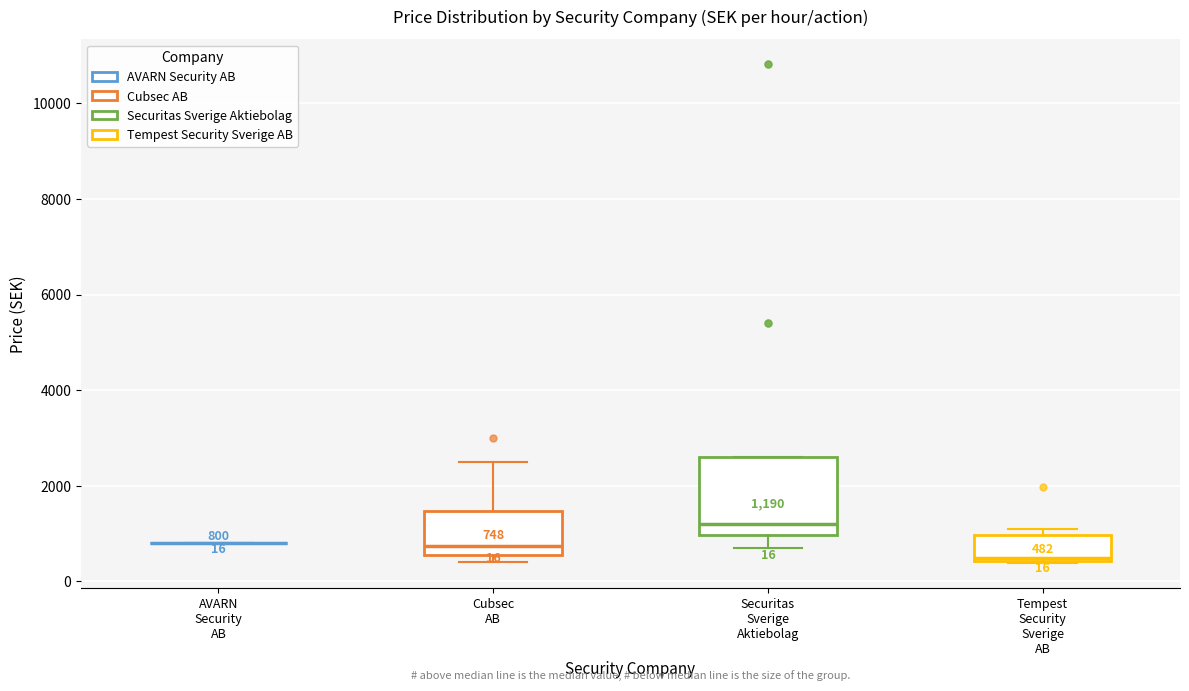

Which box is the tallest, from its lower edge to its upper edge?

Securitas Sverige Aktiebolag